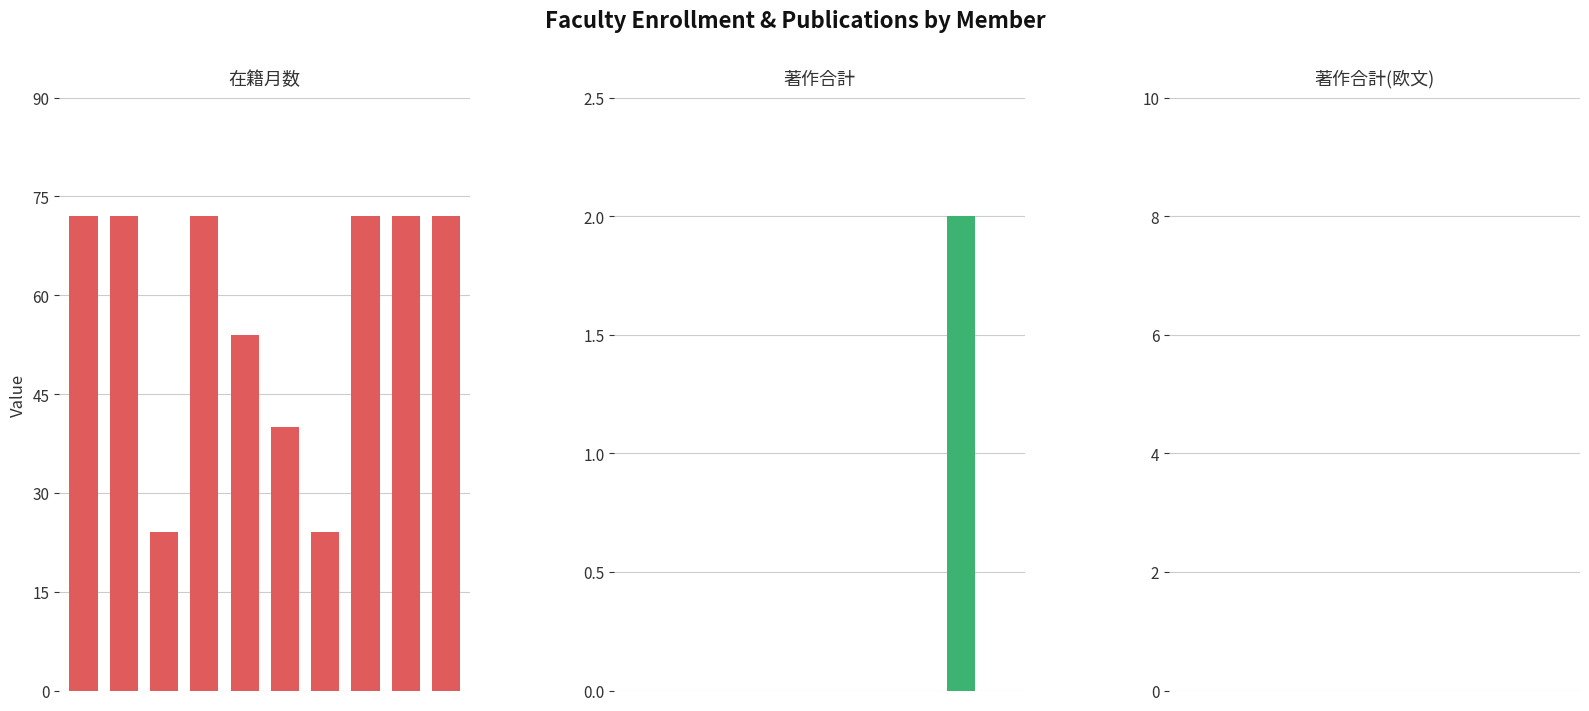

Is the value of 在籍月数 at 1 greater than the value of 著作合計(欧文) at 9?

Yes